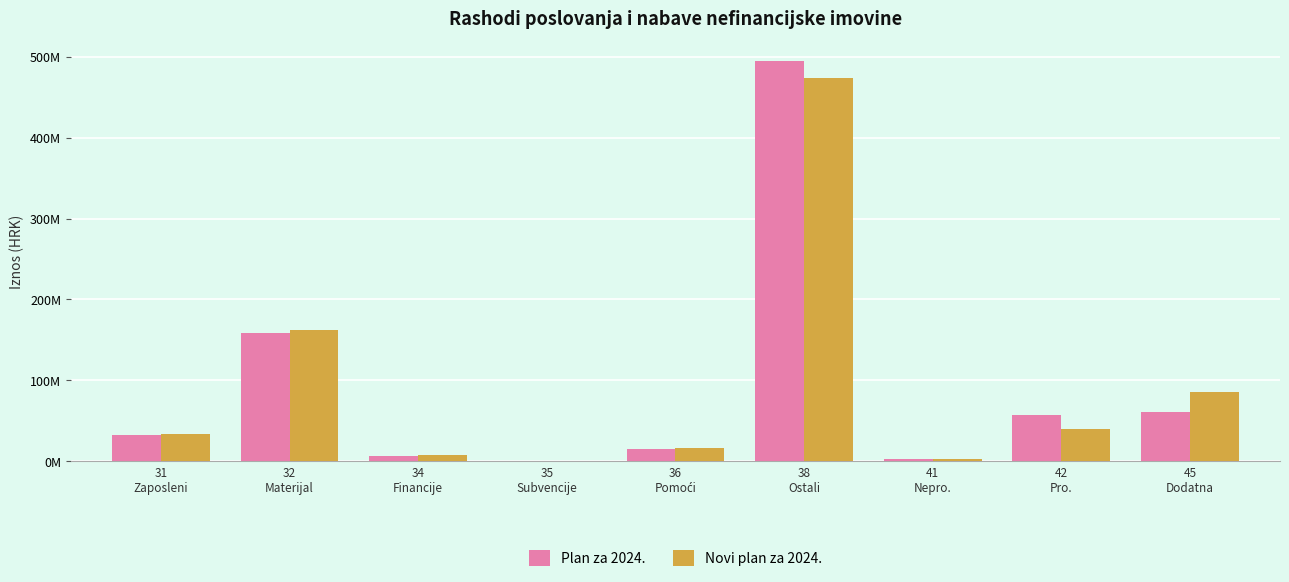

Rank the categories by Plan za 2024. value from highest to lowest.

38
Ostali, 32
Materijal, 45
Dodatna, 42
Pro., 31
Zaposleni, 36
Pomoći, 34
Financije, 41
Nepro., 35
Subvencije